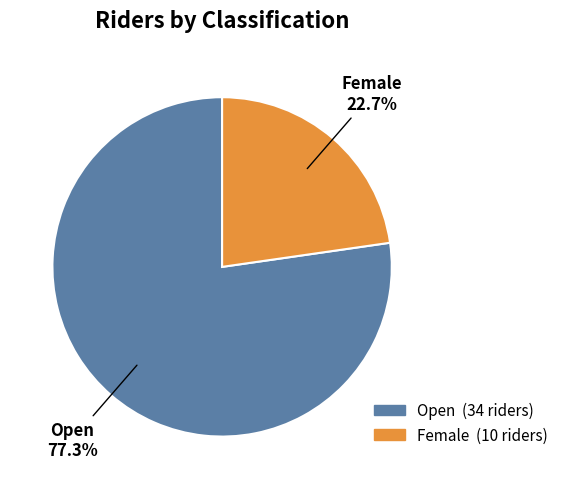

To the nearest percent, what is the difference between the Female and Open slice percentages?

55%